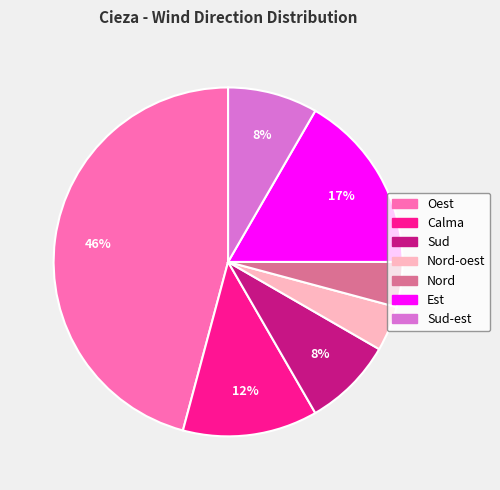

Is there any slice that represents more than half of the pie?

No